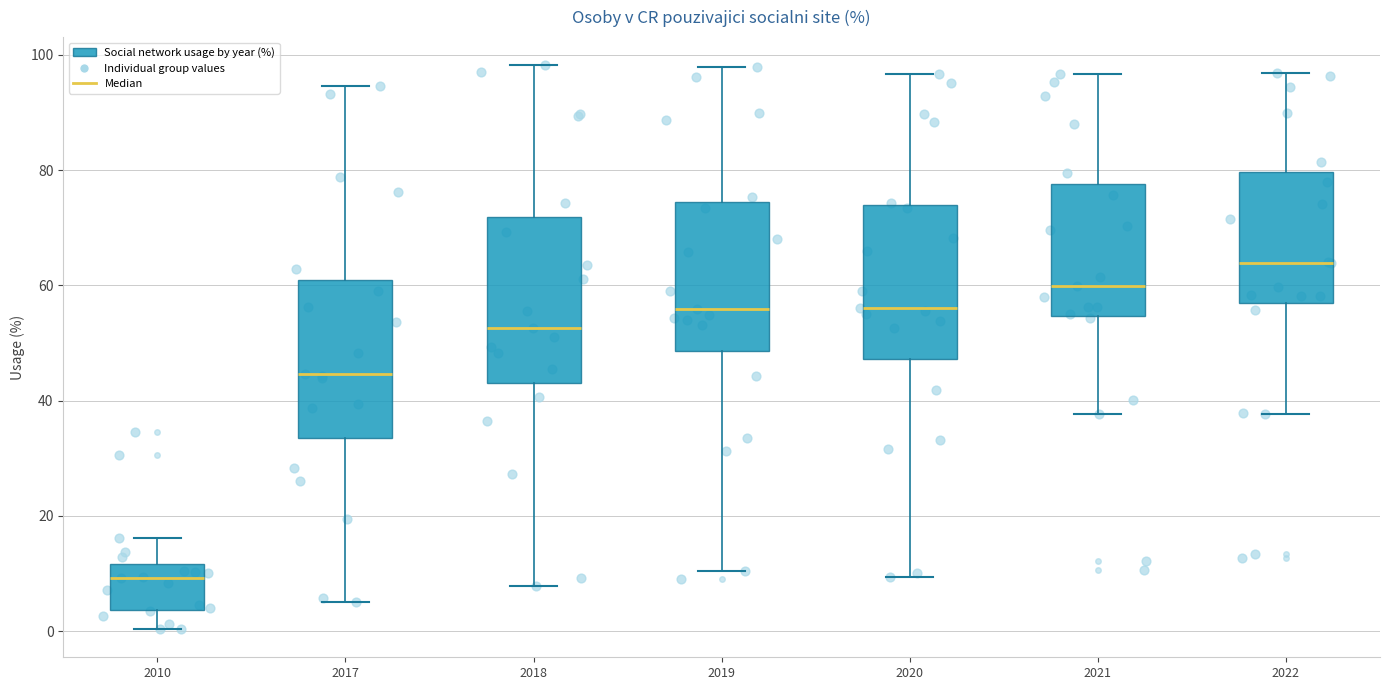

Reading left to right, read every box against the y-axis: the position of its median line, the range the box covers, and the ends of its whiskers. The values are not printed on the chart, so give them approximately, as read against the axis.

2010: median 10, box 4 to 12, whiskers 0 to 16
2017: median 44, box 34 to 60, whiskers 6 to 94
2018: median 52, box 44 to 72, whiskers 8 to 98
2019: median 56, box 48 to 74, whiskers 10 to 98
2020: median 56, box 48 to 74, whiskers 10 to 96
2021: median 60, box 54 to 78, whiskers 38 to 96
2022: median 64, box 56 to 80, whiskers 38 to 96